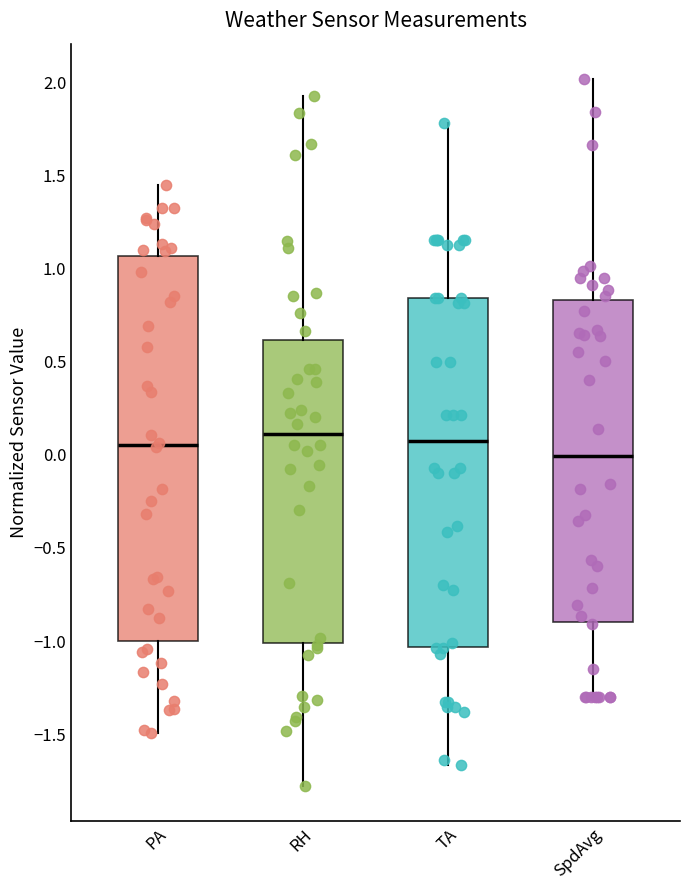

Where does the upper whisker of the box for SpdAvg end on the y-axis? The values are not printed on the chart, so give them approximately, as read against the axis.

2.00